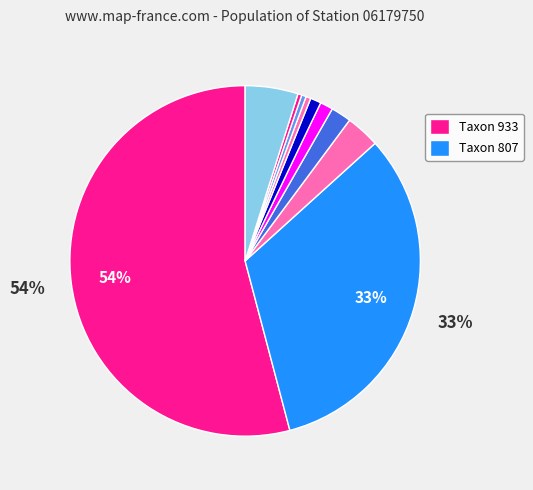

Which slice is the smallest?

880